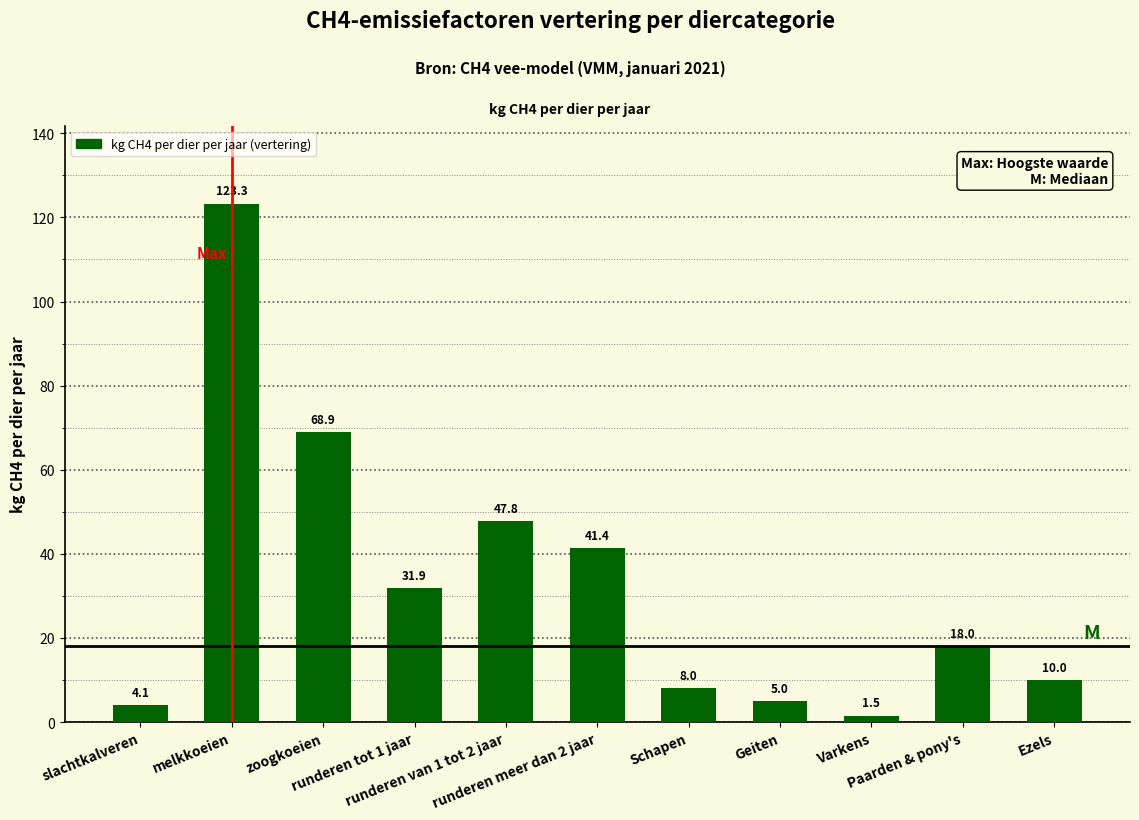

Reading left to right, list all the values displayed in this chart.

slachtkalveren=4.1	melkkoeien=123.3	zoogkoeien=68.9	runderen tot 1 jaar=31.9	runderen van 1 tot 2 jaar=47.8	runderen meer dan 2 jaar=41.4	Schapen=8.0	Geiten=5.0	Varkens=1.5	Paarden & pony's=18.0	Ezels=10.0